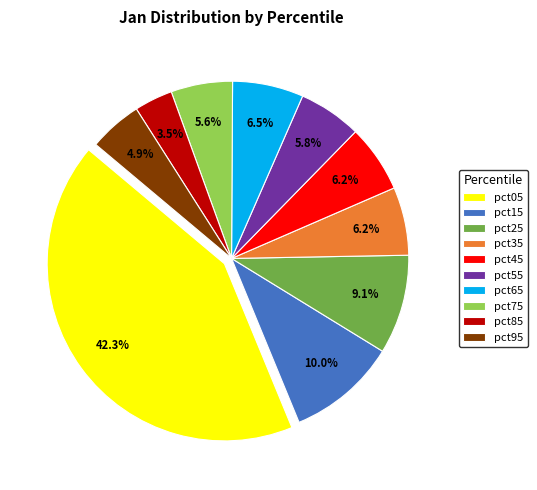

To the nearest percent, what is the difference between the largest and smallest slice percentages?

39%